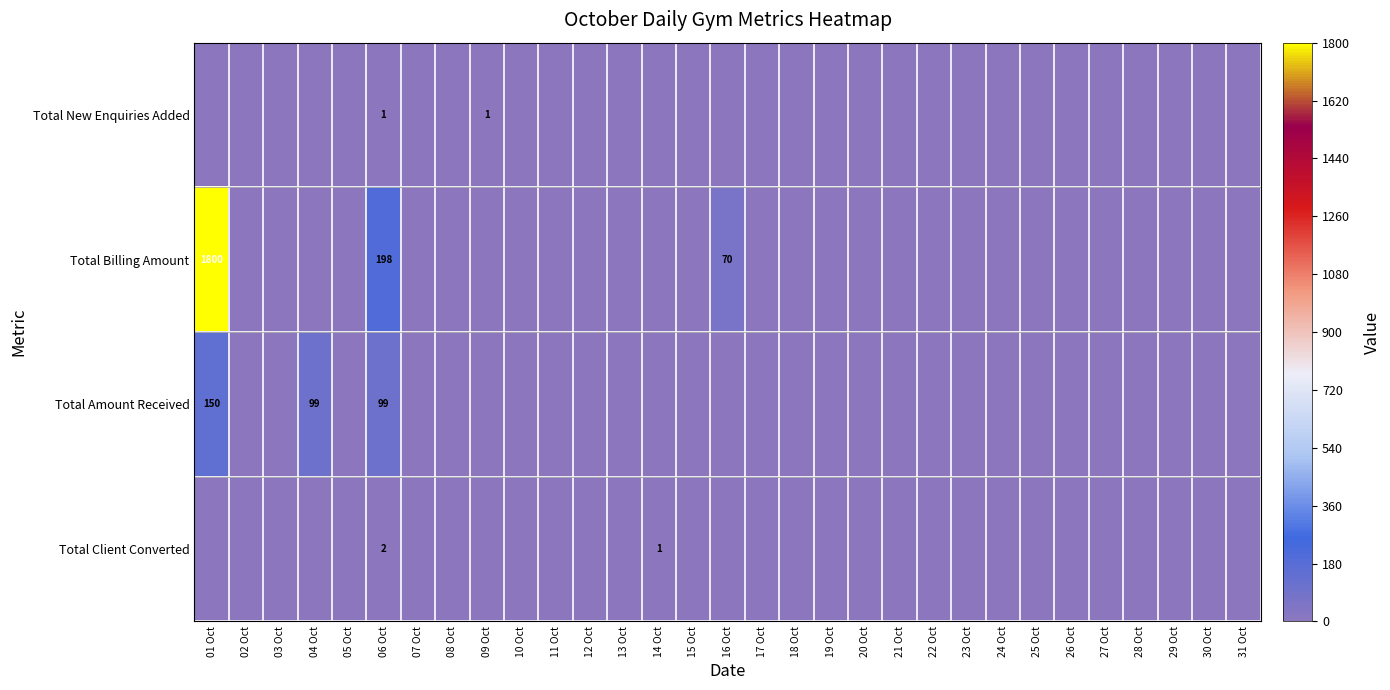

At which category is the sum across all series the highest?

01 Oct